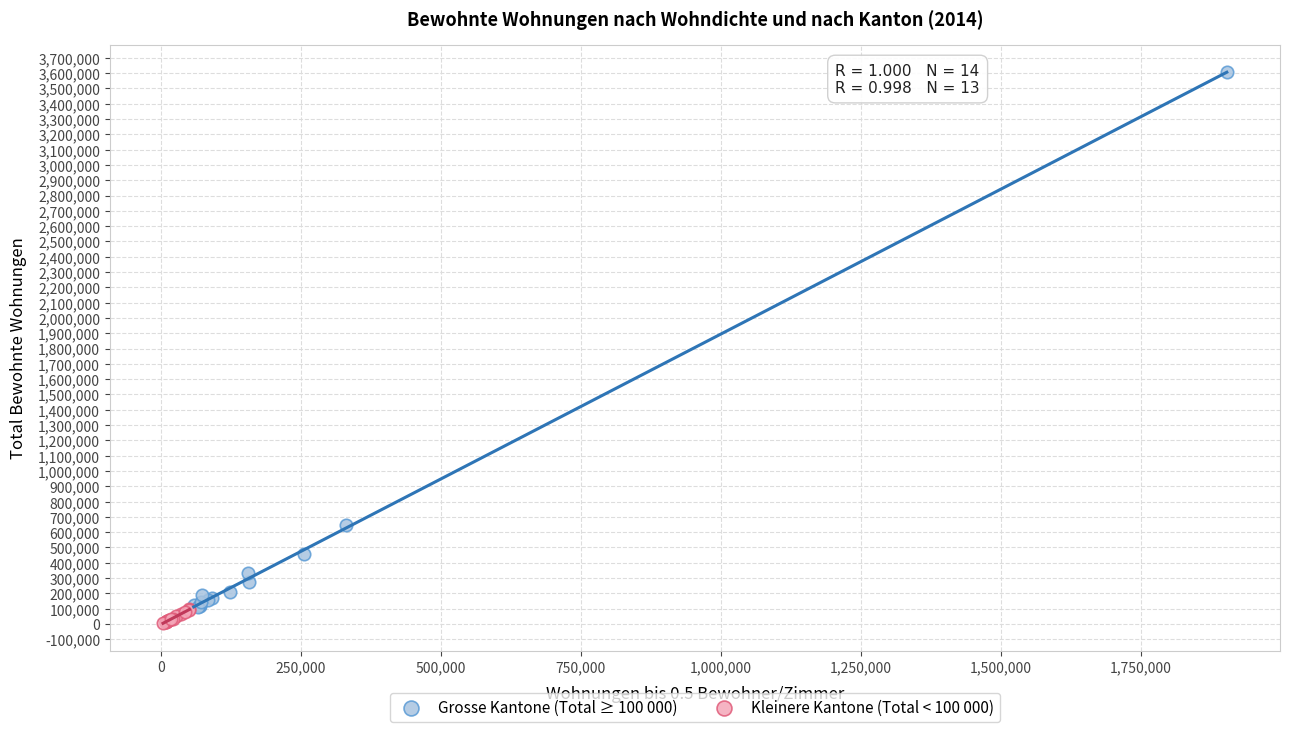

What are all the series names shown in the legend?

Grosse Kantone (Total ≥ 100 000), Kleinere Kantone (Total < 100 000)